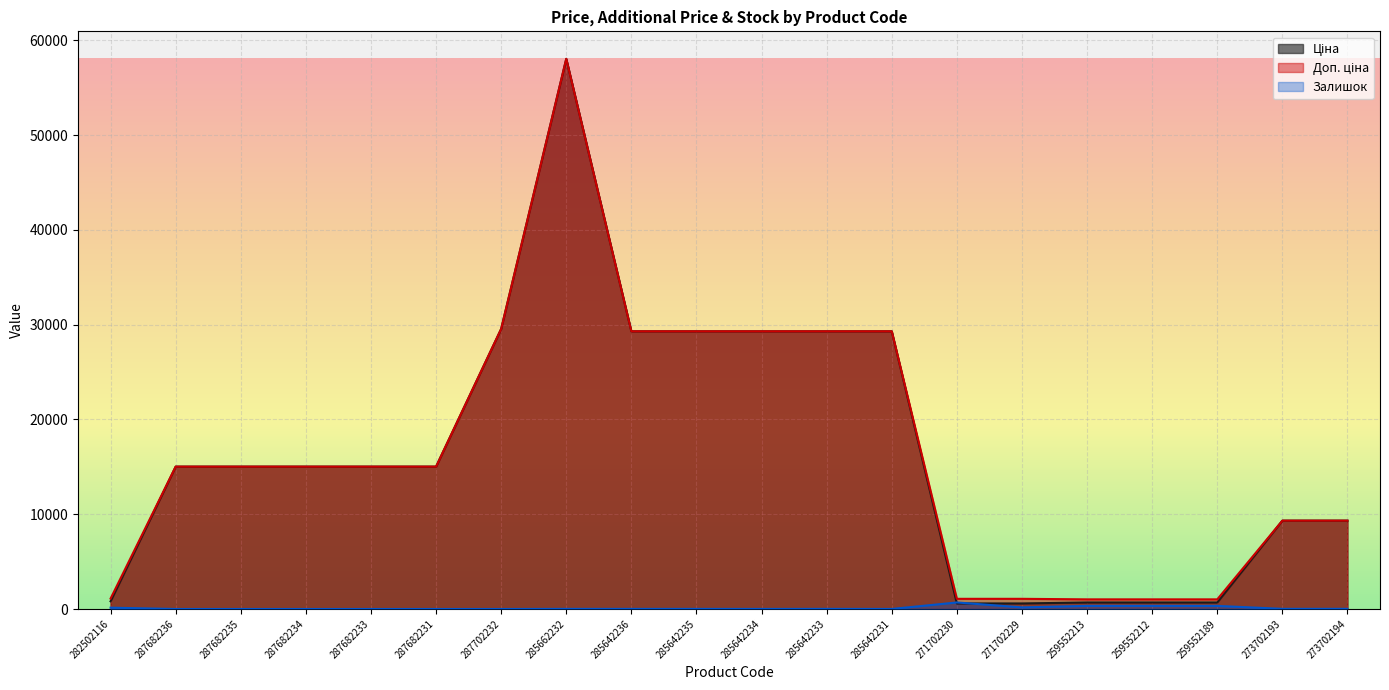

At which category is the sum across all series the highest?

285662232